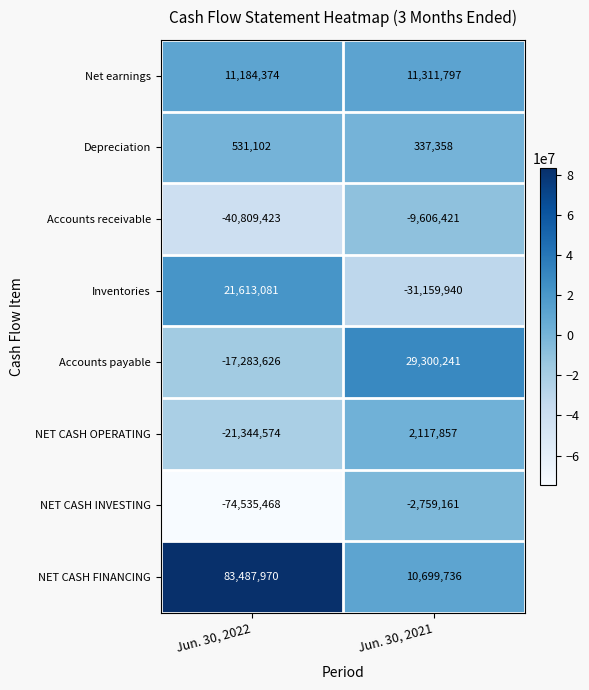

Reading left to right, extract all data points from this chart.

Net earnings: Jun. 30, 2022=11184374	Jun. 30, 2021=11311797
Depreciation: Jun. 30, 2022=531102	Jun. 30, 2021=337358
Accounts receivable: Jun. 30, 2022=-40809423	Jun. 30, 2021=-9606421
Inventories: Jun. 30, 2022=21613081	Jun. 30, 2021=-31159940
Accounts payable: Jun. 30, 2022=-17283626	Jun. 30, 2021=29300241
NET CASH OPERATING: Jun. 30, 2022=-21344574	Jun. 30, 2021=2117857
NET CASH INVESTING: Jun. 30, 2022=-74535468	Jun. 30, 2021=-2759161
NET CASH FINANCING: Jun. 30, 2022=83487970	Jun. 30, 2021=10699736